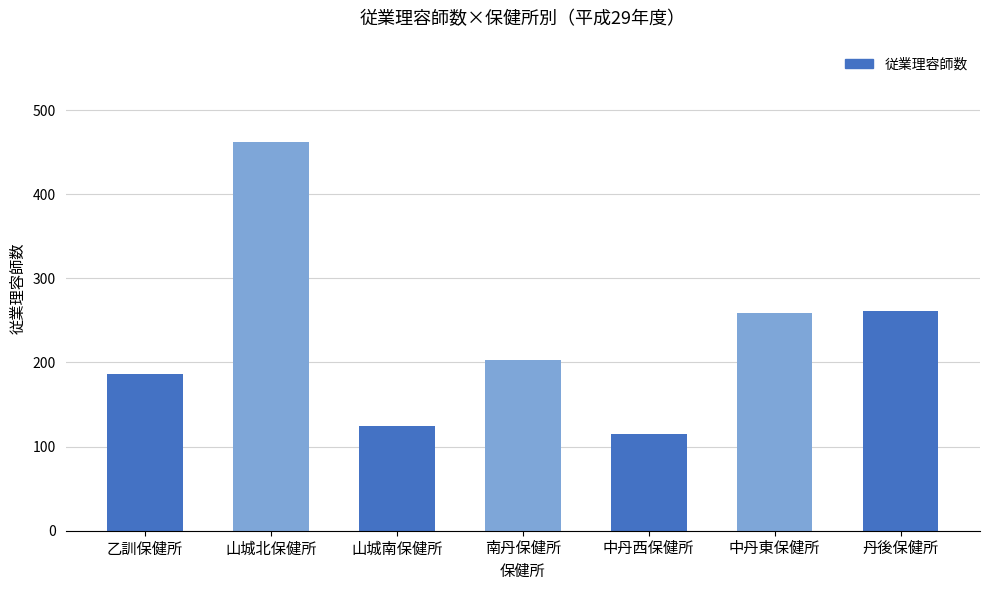

What position from the left is 山城南保健所?

3